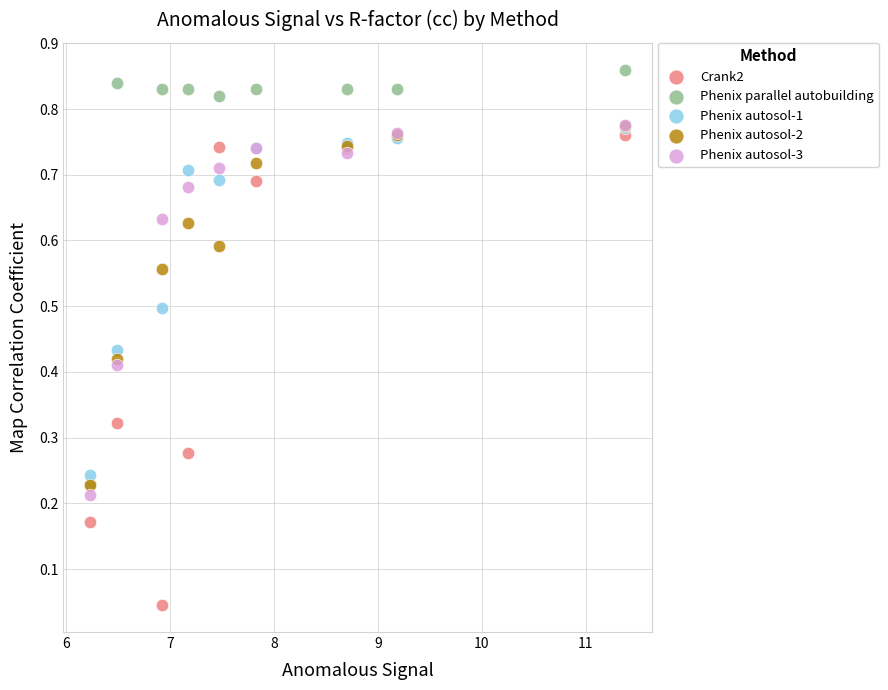

Which series reaches the minimum Y coordinate?

Crank2